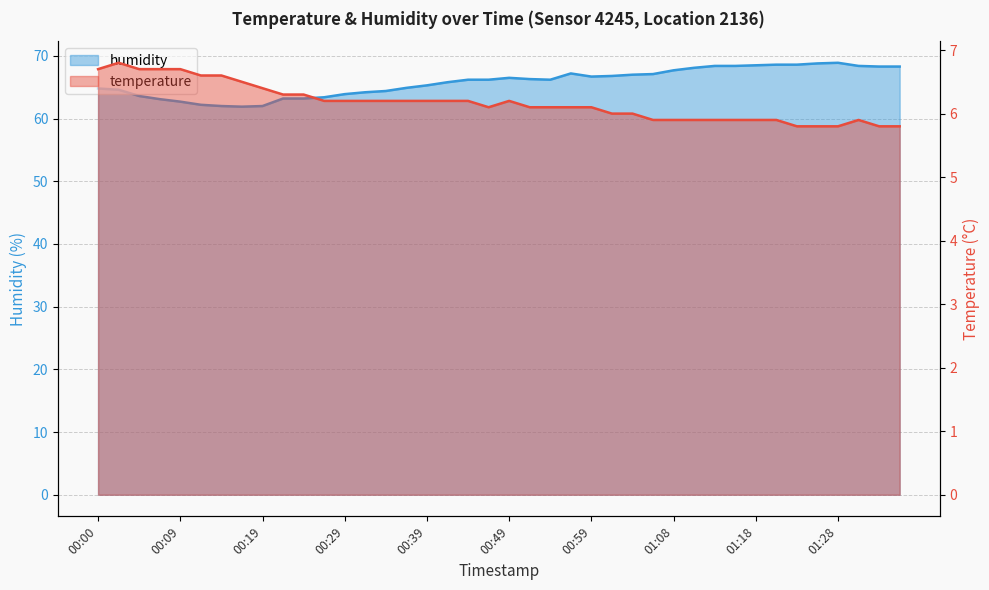

What is the average value of the temperature series?

6.2